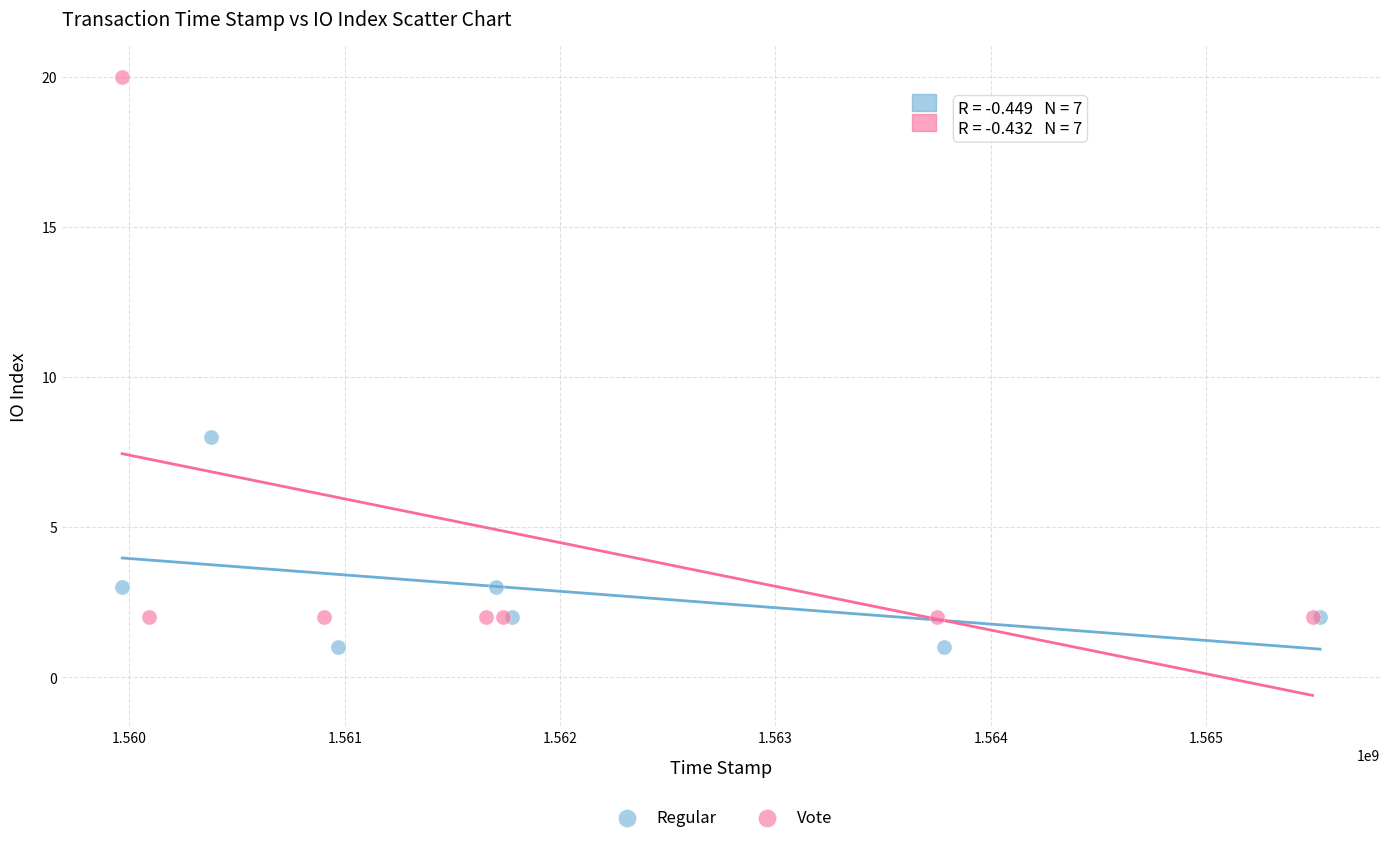

Which series reaches the minimum Y coordinate?

Regular